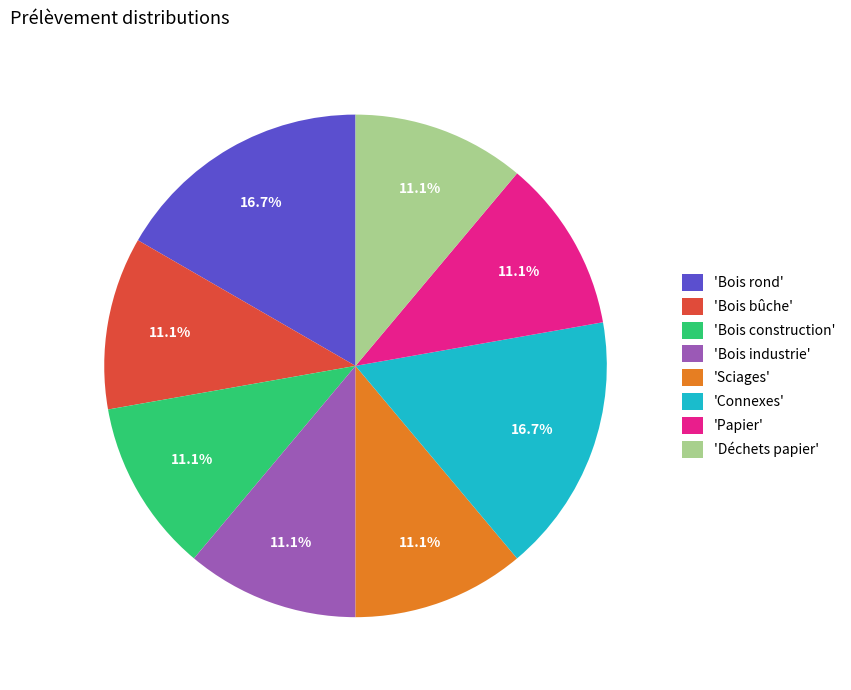

Is there any slice that represents more than half of the pie?

No